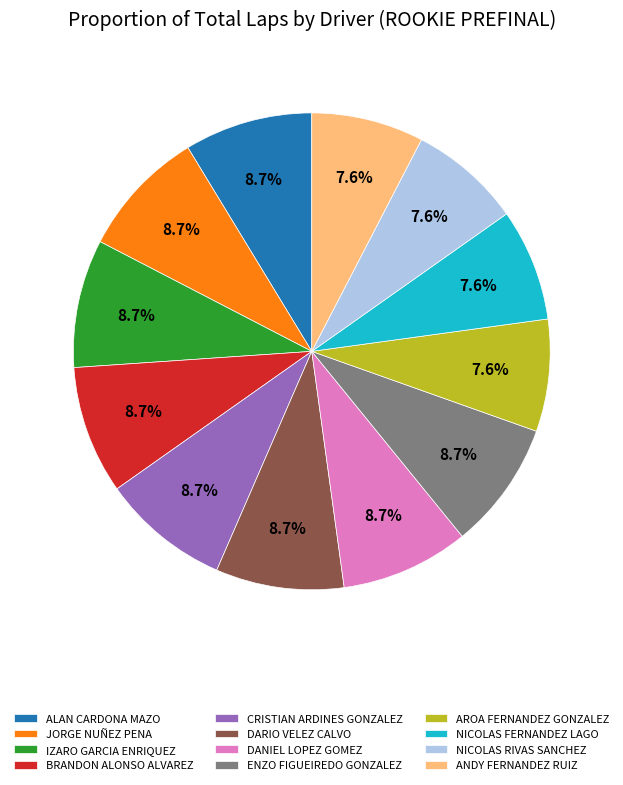

To the nearest percent, what is the difference between the largest and smallest slice percentages?

1%